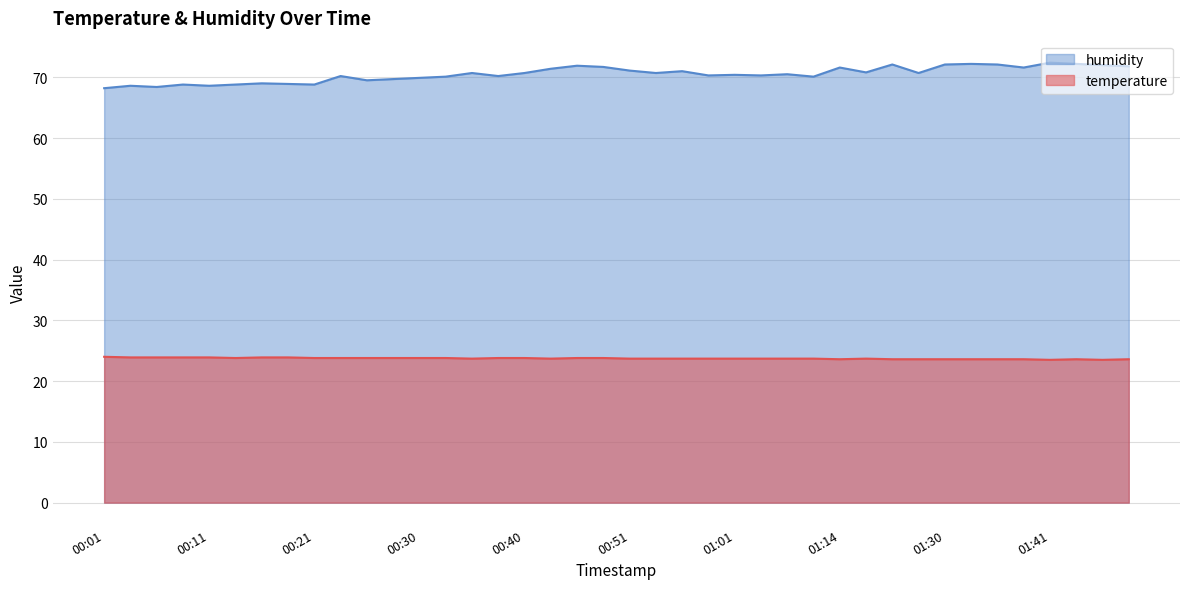

At which category is the sum across all series the highest?

01:41